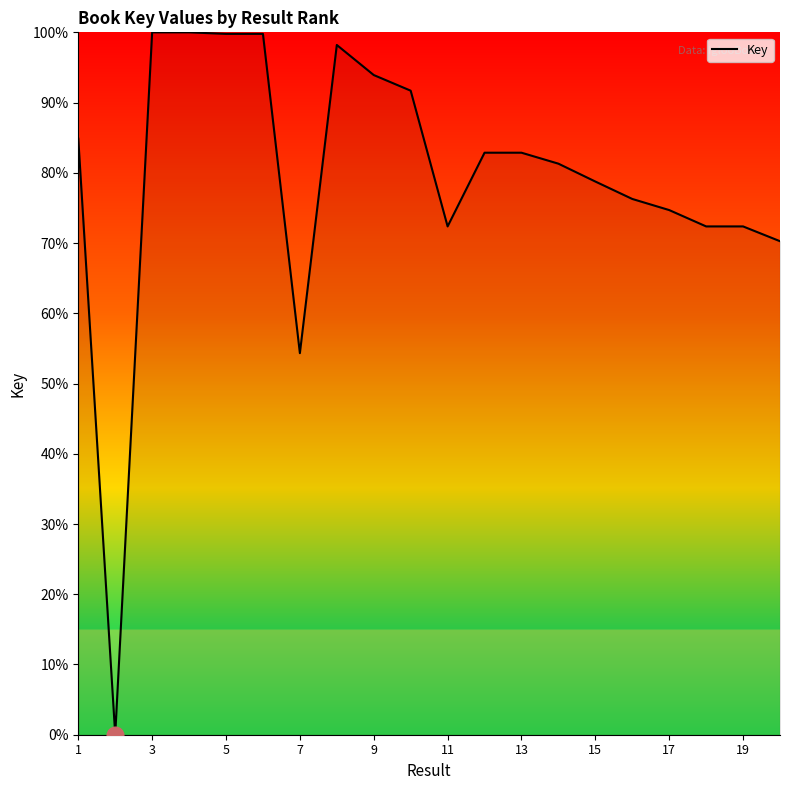

What is the greatest value displayed?

100.0